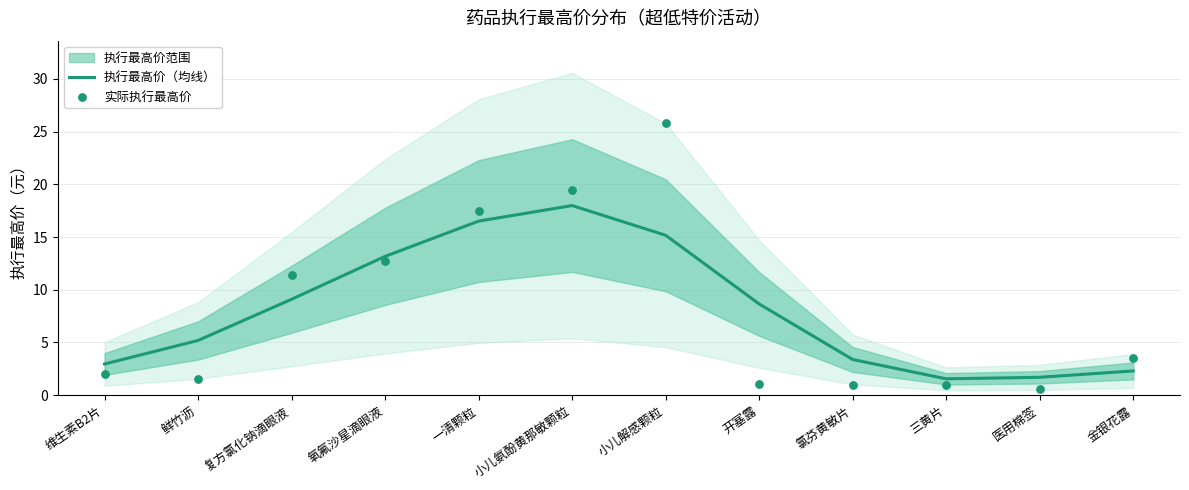

At how many categories does at least one series exceed 25?

1